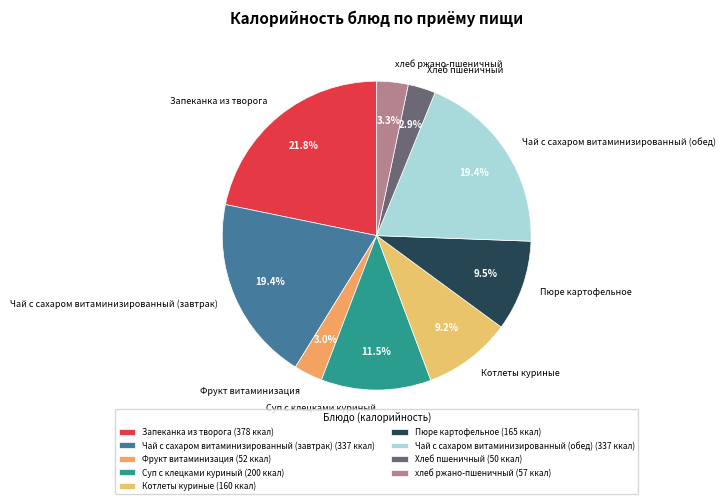

What portion of the pie excludes хлеб ржано-пшеничный?

96.7%